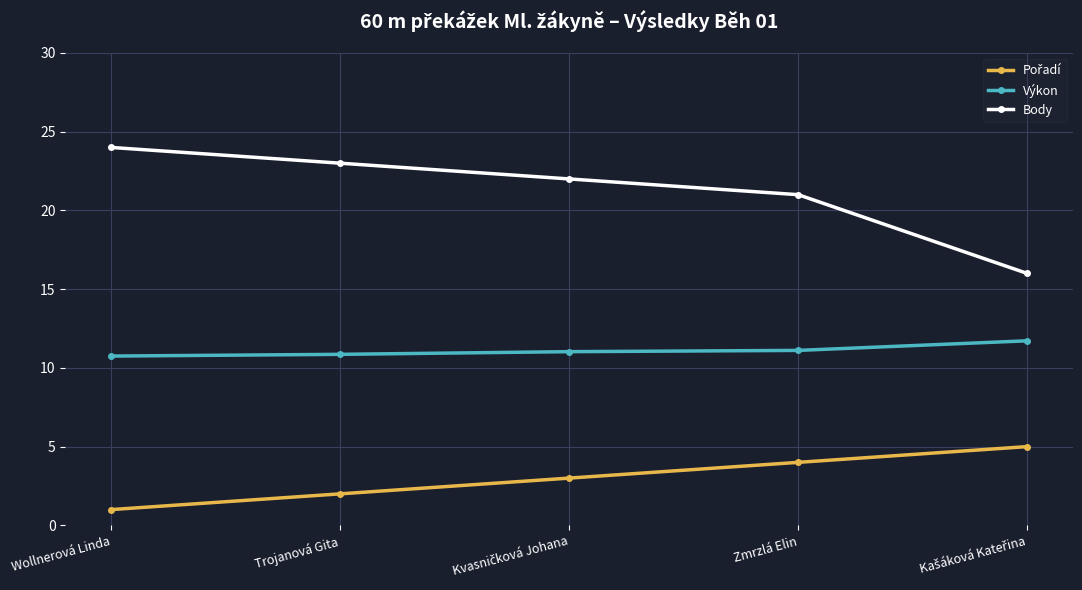

What is the average value of the Výkon series?

11.1